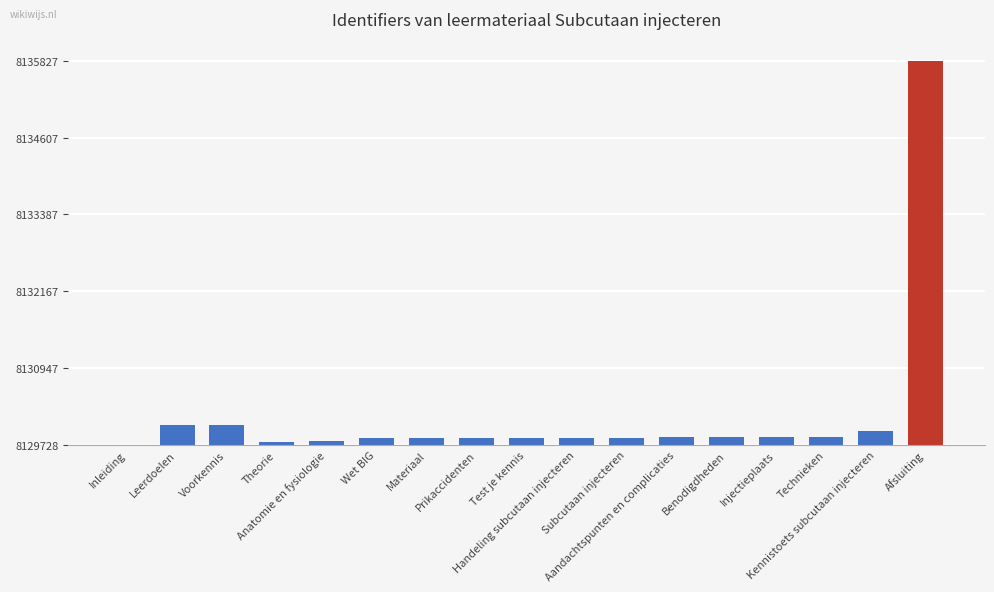

Reading left to right, transcribe all the data shown in this chart.

Inleiding=0	Leerdoelen=310	Voorkennis=311	Theorie=51	Anatomie en fysiologie=54	Wet BIG=104	Materiaal=105	Prikaccidenten=106	Test je kennis=110	Handeling subcutaan injecteren=113	Subcutaan injecteren=115	Aandachtspunten en complicaties=117	Benodigdheden=119	Injectieplaats=121	Technieken=123	Kennistoets subcutaan injecteren=212	Afsluiting=6099